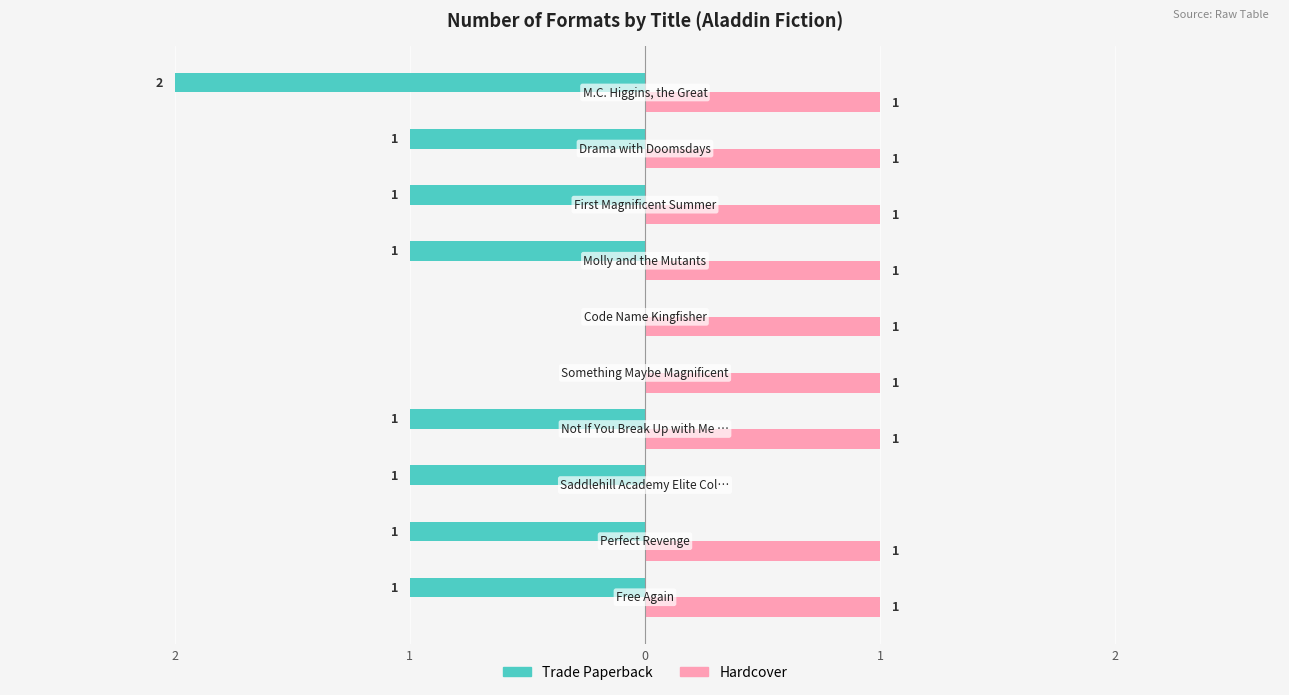

What is the label of the 7th bar from the right?

1